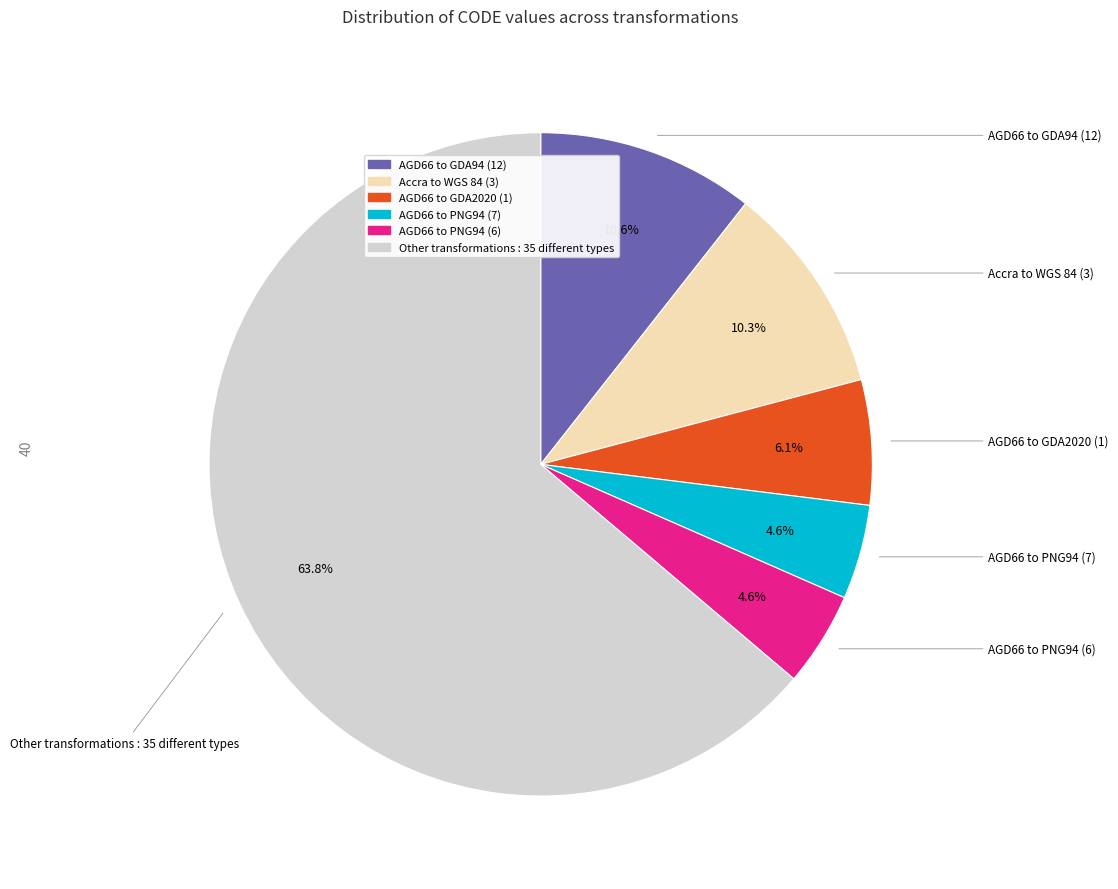

Does any single category account for the majority?

Yes